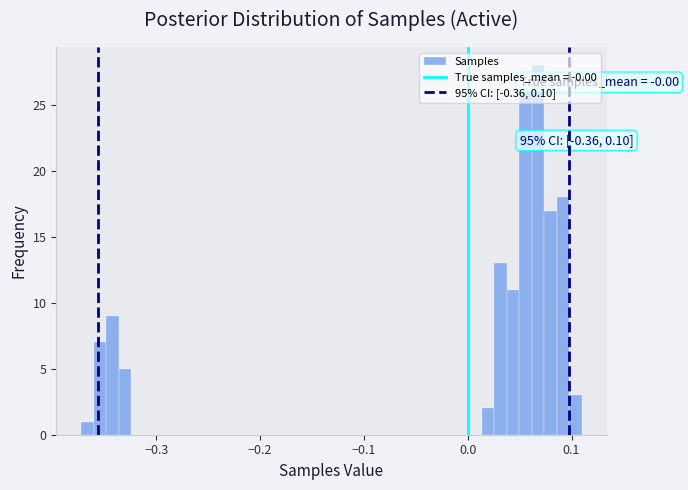

Read against the x-axis, roughly where is the centre of the tallest bar?

0.07